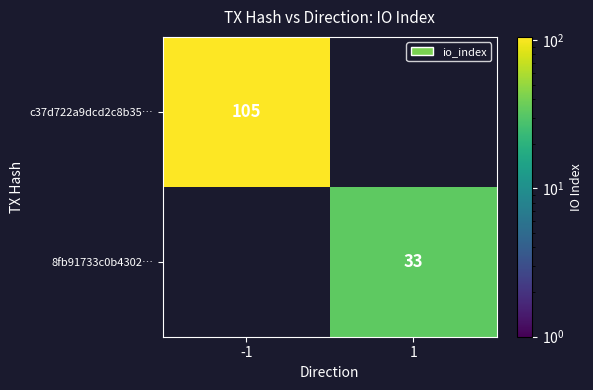

The c37d722a9dcd2c8b35… series shows 66 at -1. True or false?

False